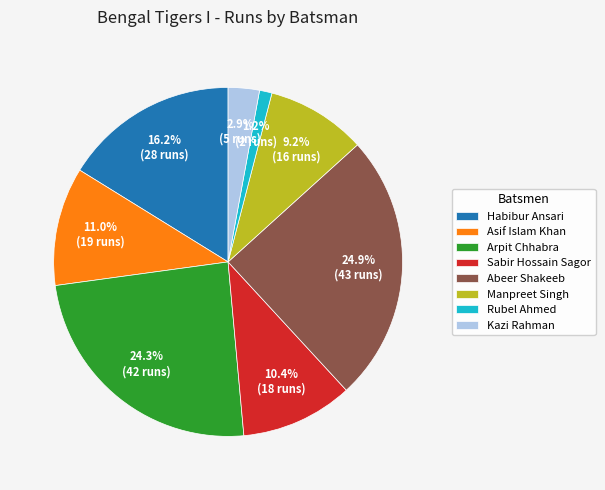

To the nearest percent, what is the difference between the largest and smallest slice percentages?

24%